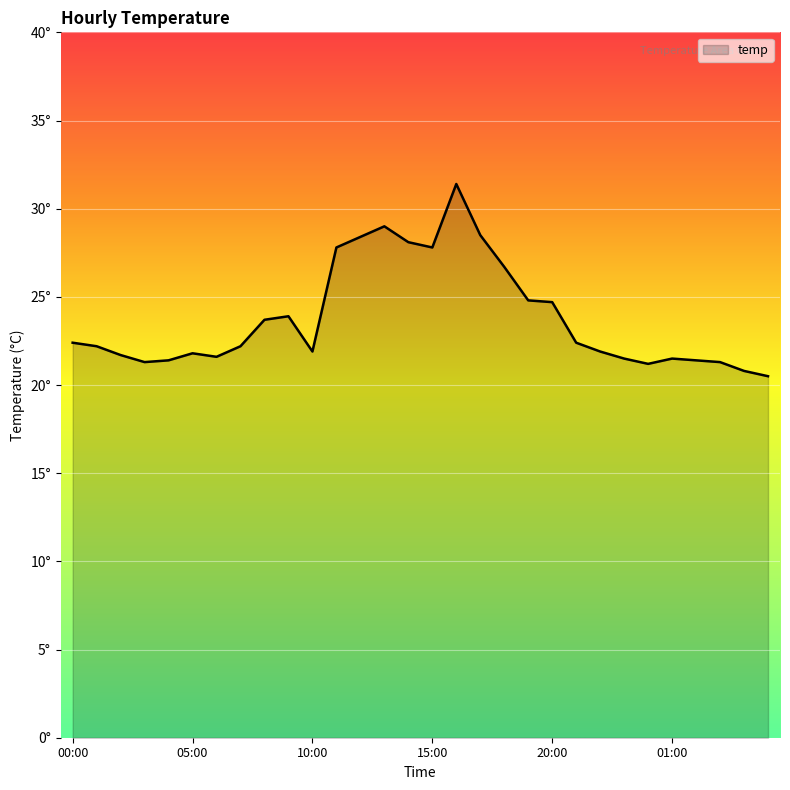

Reading right to left, transcribe all the data shown in this chart.

20.5	20.8	21.3	21.4	21.5	21.2	21.5	21.9	22.4	24.7	24.8	26.7	28.5	31.4	27.8	28.1	29.0	28.4	27.8	21.9	23.9	23.7	22.2	21.6	21.8	21.4	21.3	21.7	22.2	22.4